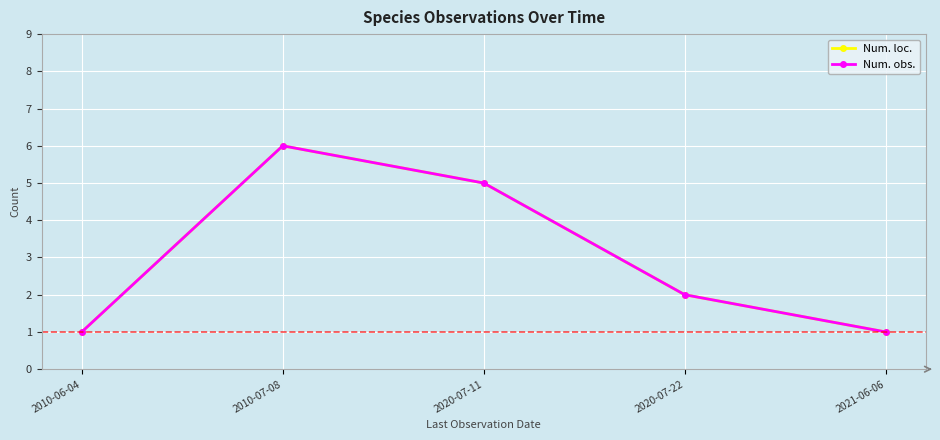

List the series in order of their peak value, lowest first.

Num. loc., Num. obs.